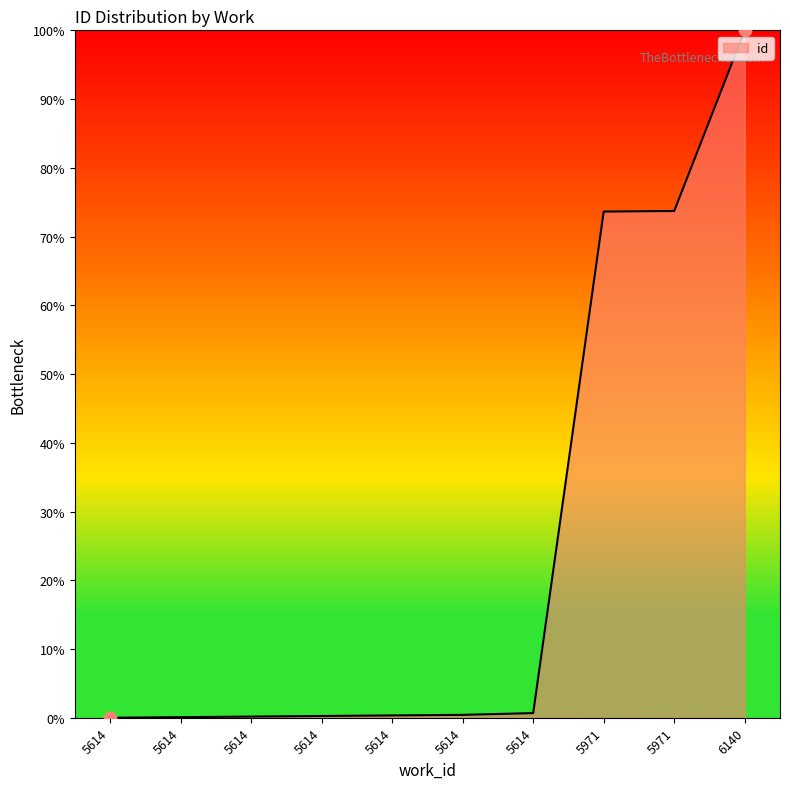

Is this an area chart (filled region under the line)?

Yes